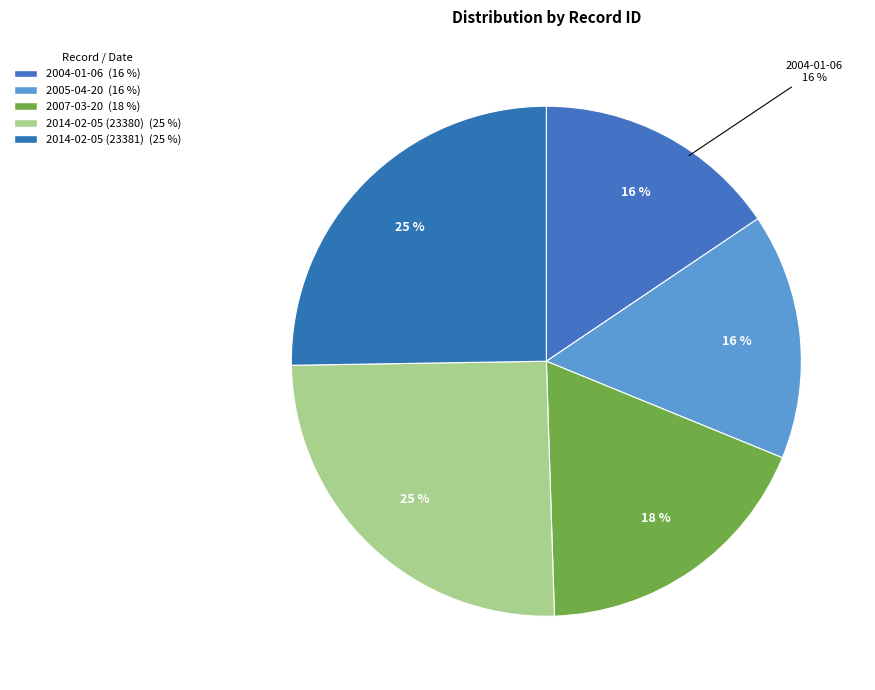

True or false: 2014-02-05 (23381) accounts for 25% of the total.

True